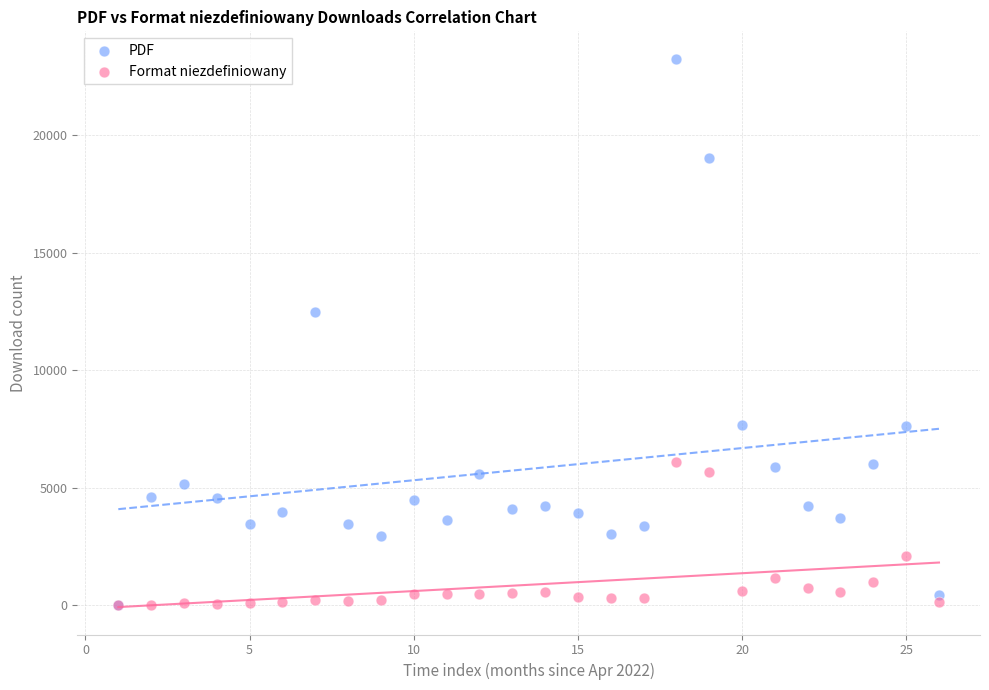

In the PDF series, what Y value is closest to 11627?

12466